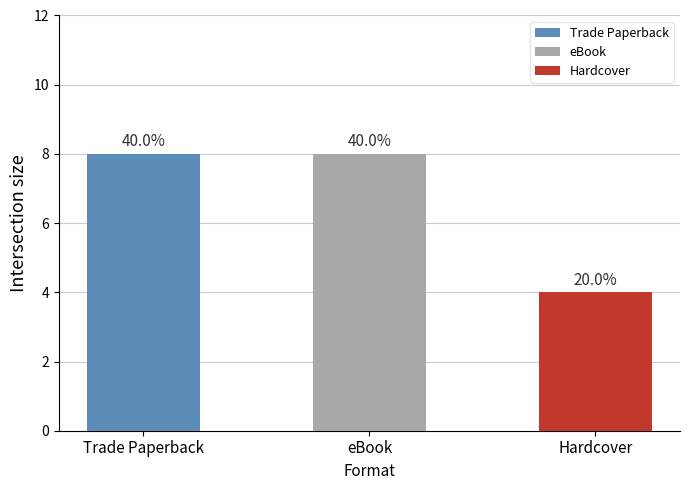

Which label corresponds to the largest value in the chart?

Trade Paperback